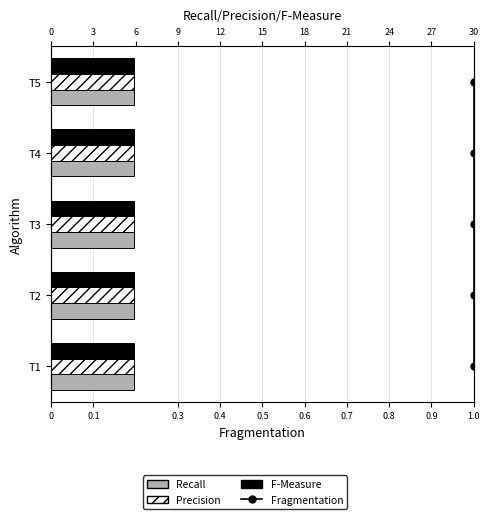

True or false: Precision has a value of 0.4 at 0.4.

False